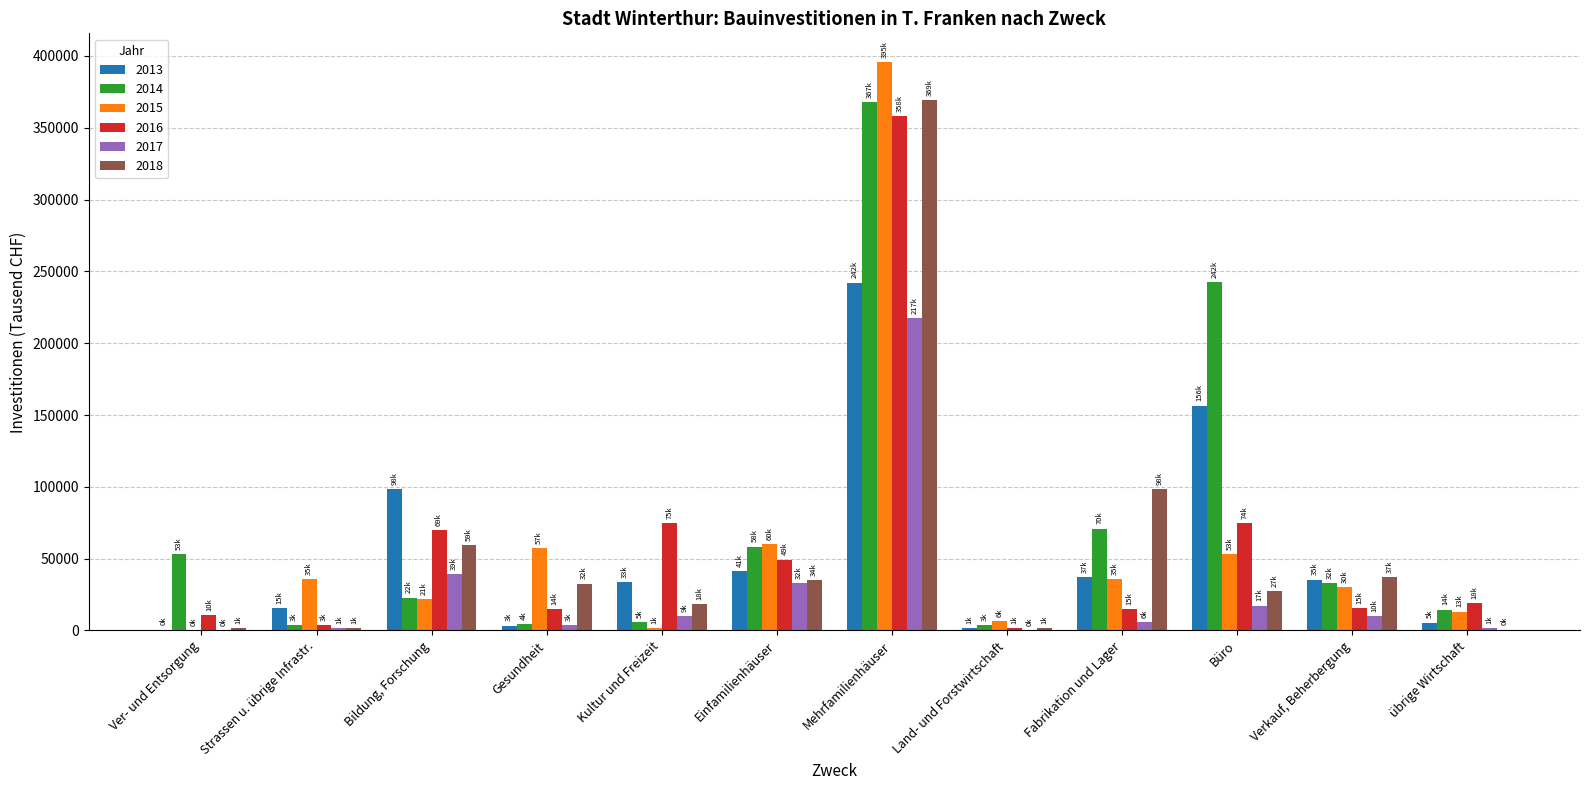

What are all the series names shown in the legend?

2013, 2014, 2015, 2016, 2017, 2018